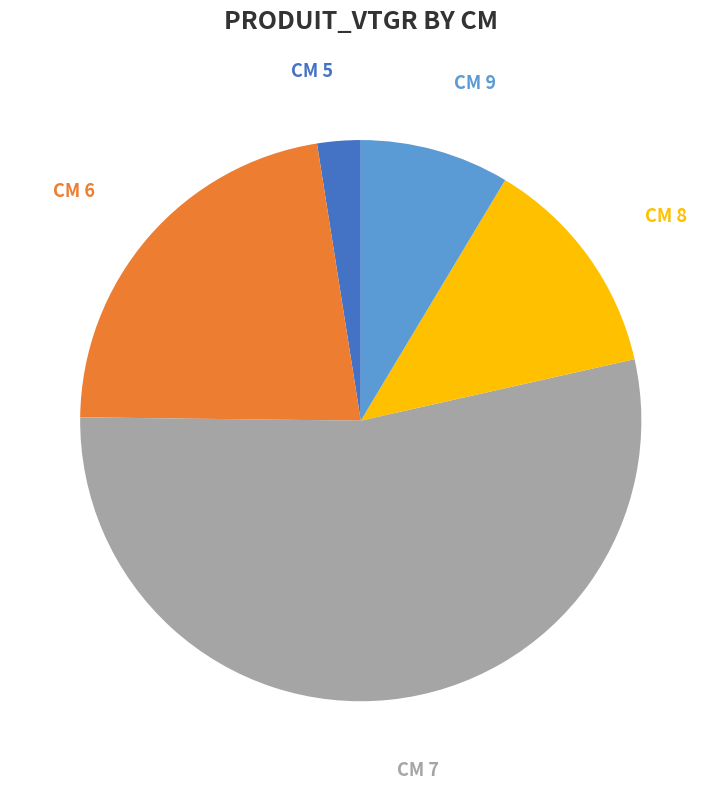

To the nearest percent, what is the combined percentage of 8 and 6?

35%